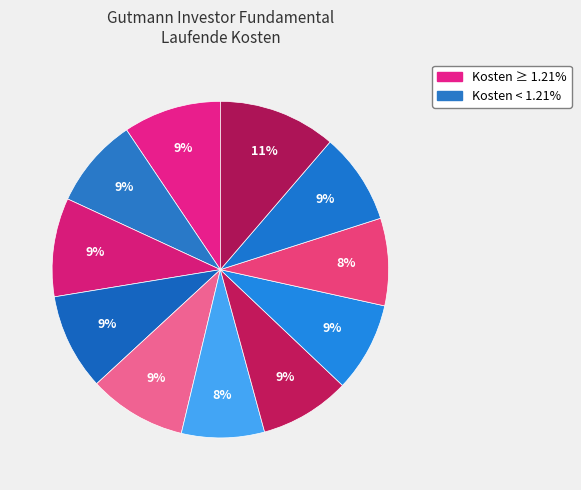

How many slices are in this pie chart?

11